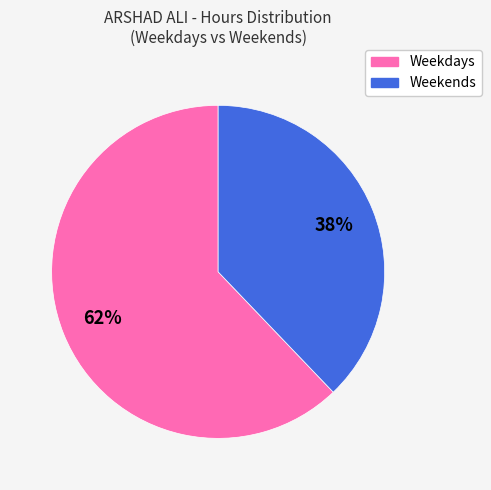

To the nearest percent, what is the difference between the largest and smallest slice percentages?

24%